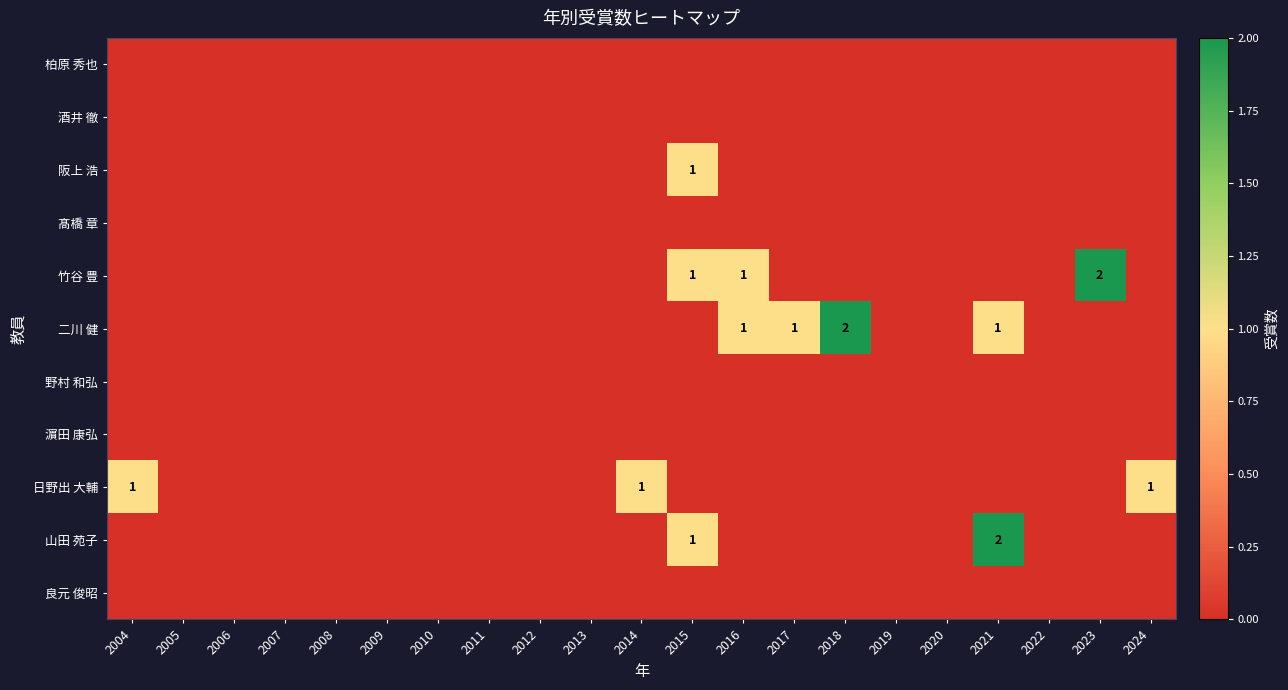

Rank the categories by 濵田 康弘 value from lowest to highest.

2004, 2005, 2006, 2007, 2008, 2009, 2010, 2011, 2012, 2013, 2014, 2015, 2016, 2017, 2018, 2019, 2020, 2021, 2022, 2023, 2024